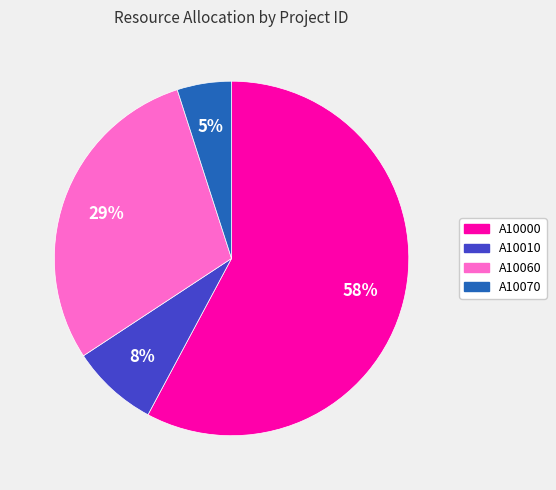

Which category has the biggest portion of the pie?

A10000